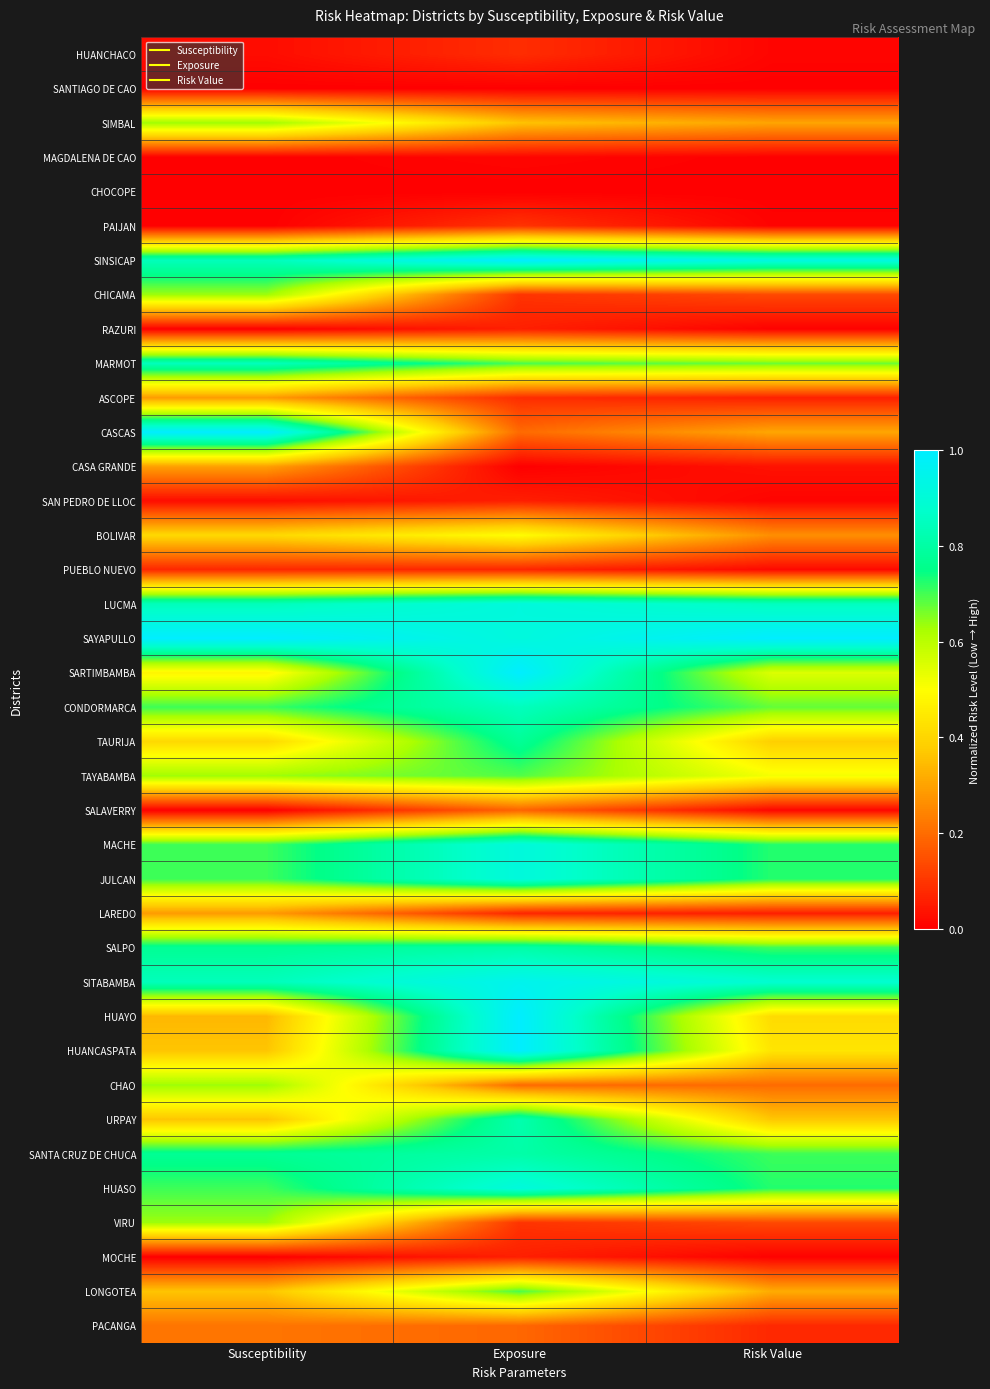

At which category is the sum across all series the highest?

Exposure